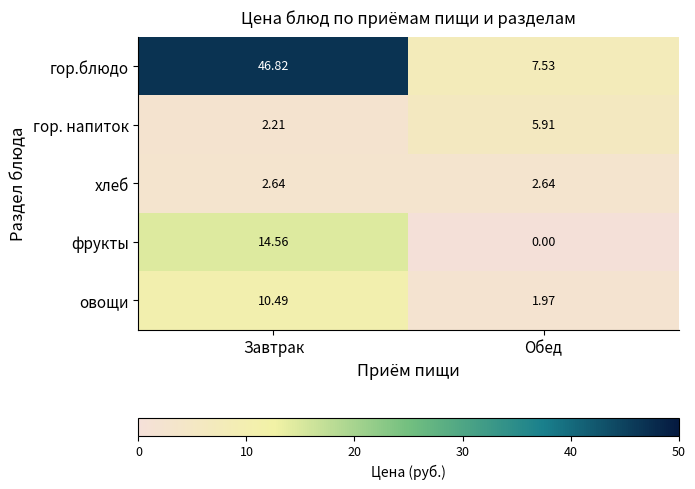

At which category is the sum across all series the highest?

Завтрак